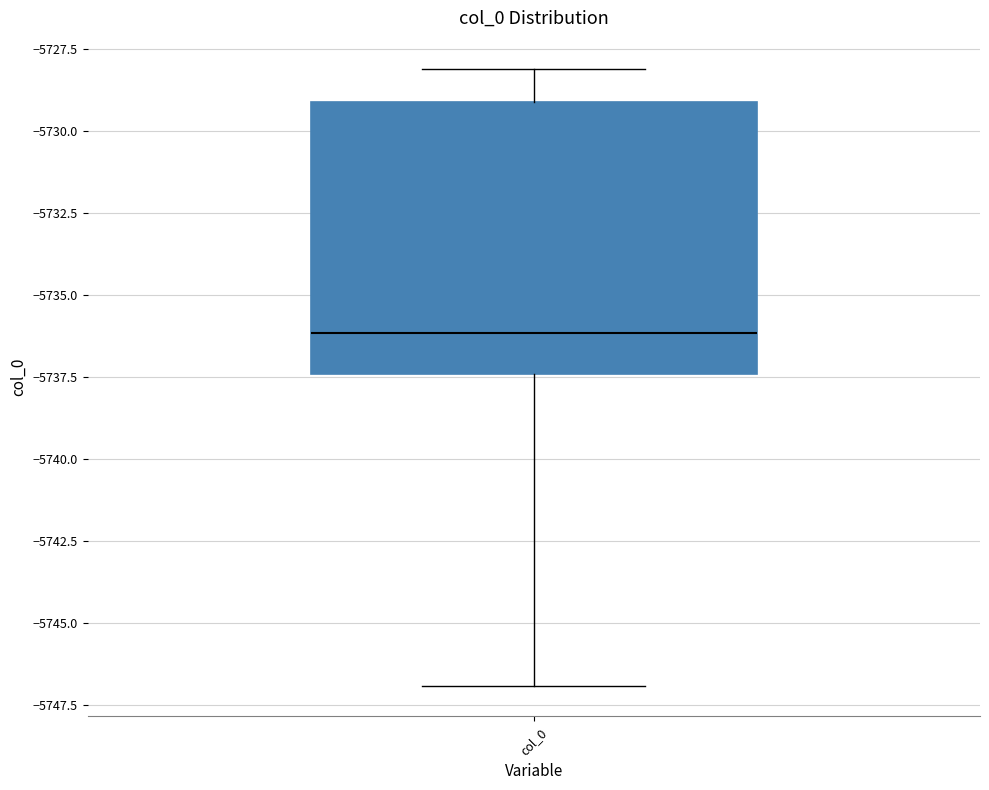

Read this box plot against the y-axis: the position of the median line, the range covered by the box, and the ends of both whiskers. The values are not printed on the chart, so give them approximately, as read against the axis.

median -5736.0, box -5737.5 to -5729.0, whiskers -5747.0 to -5728.0